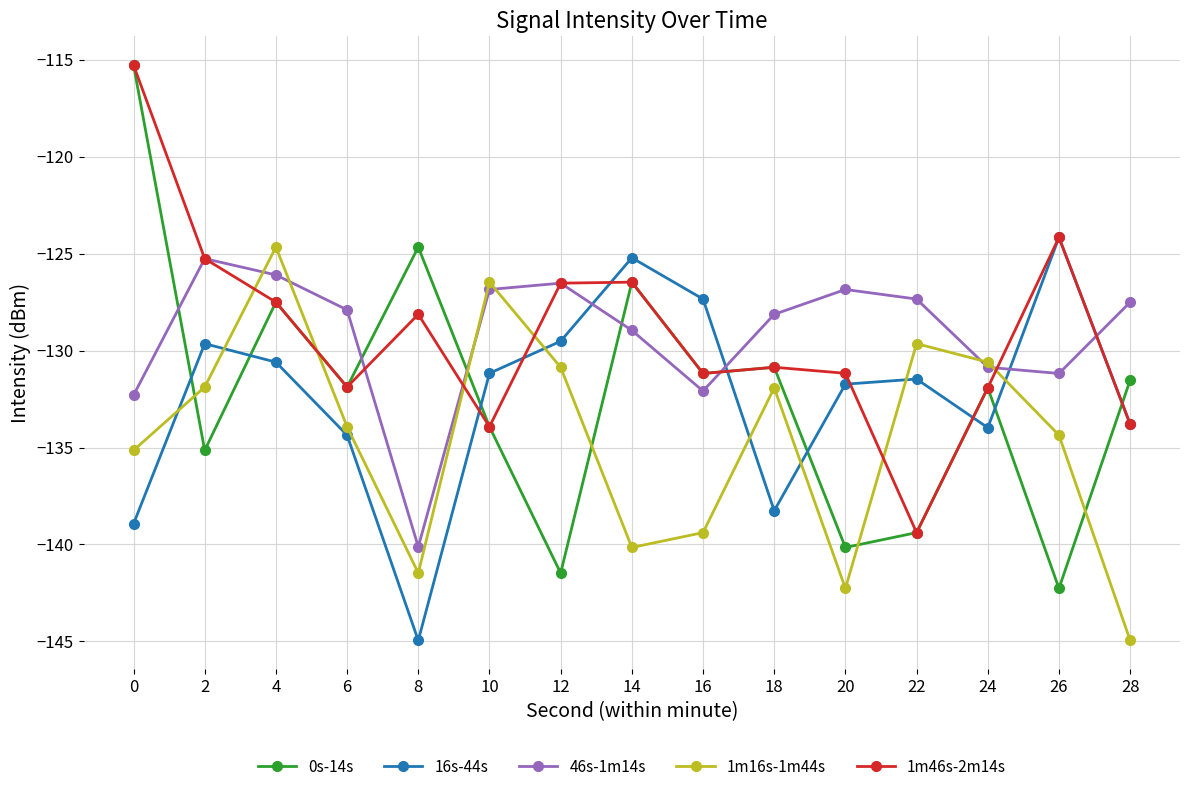

Count the number of categories in the chart.

15